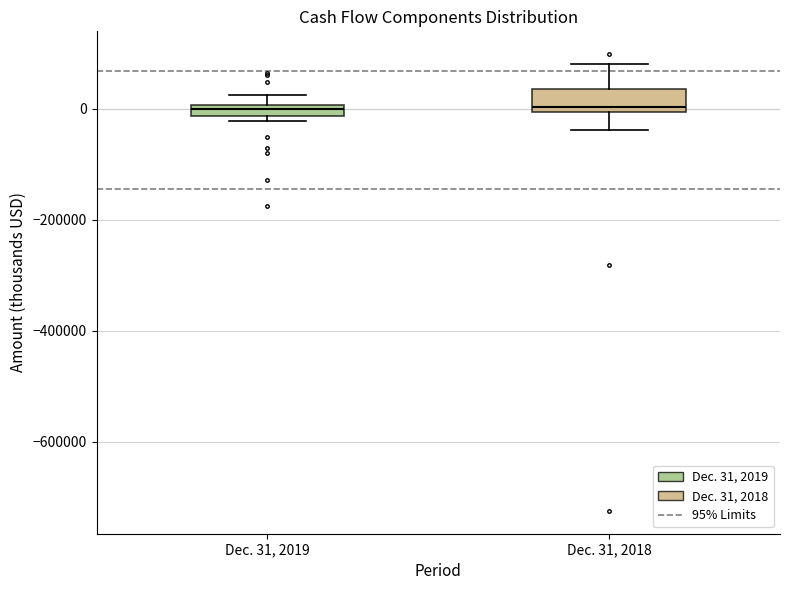

Comparing the boxes themselves (not the whiskers), which one is the tallest?

Dec. 31, 2018